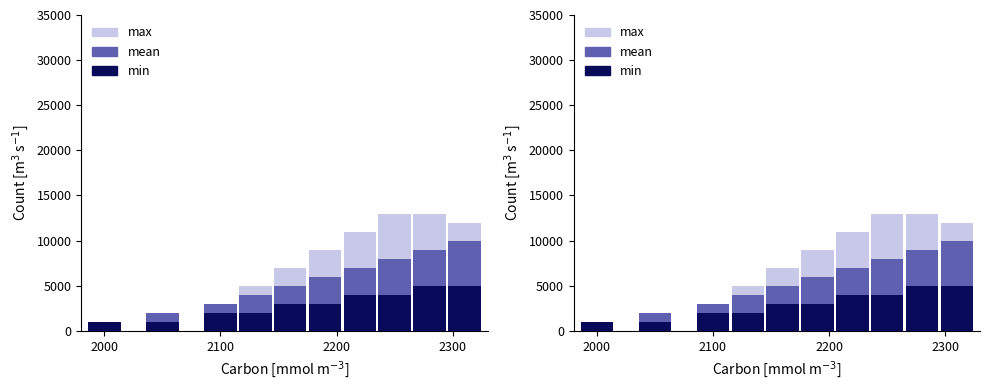

What is the average value of the max series?

7600